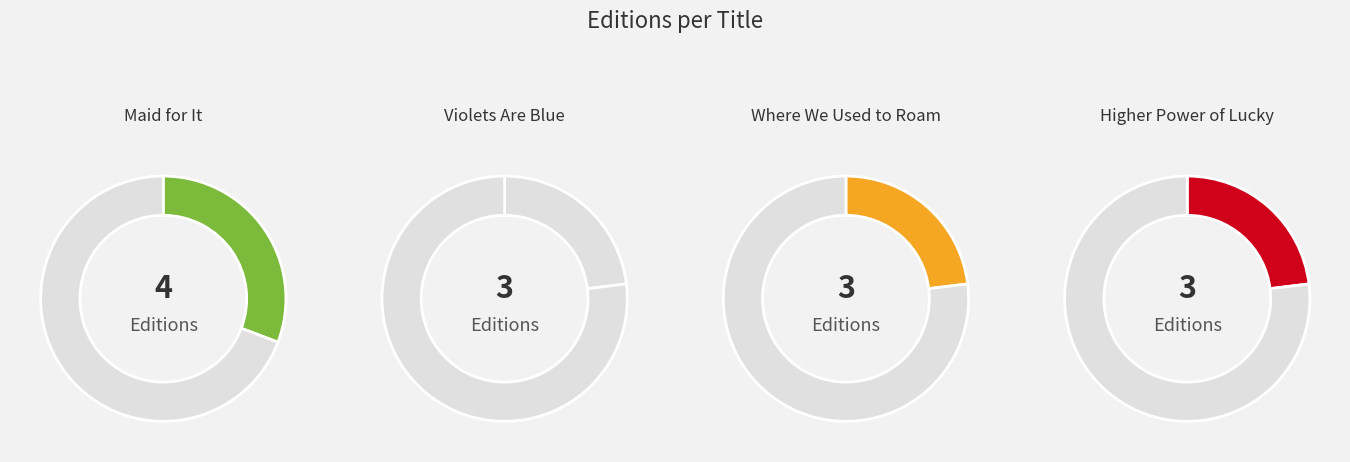

Does any single category account for the majority?

No